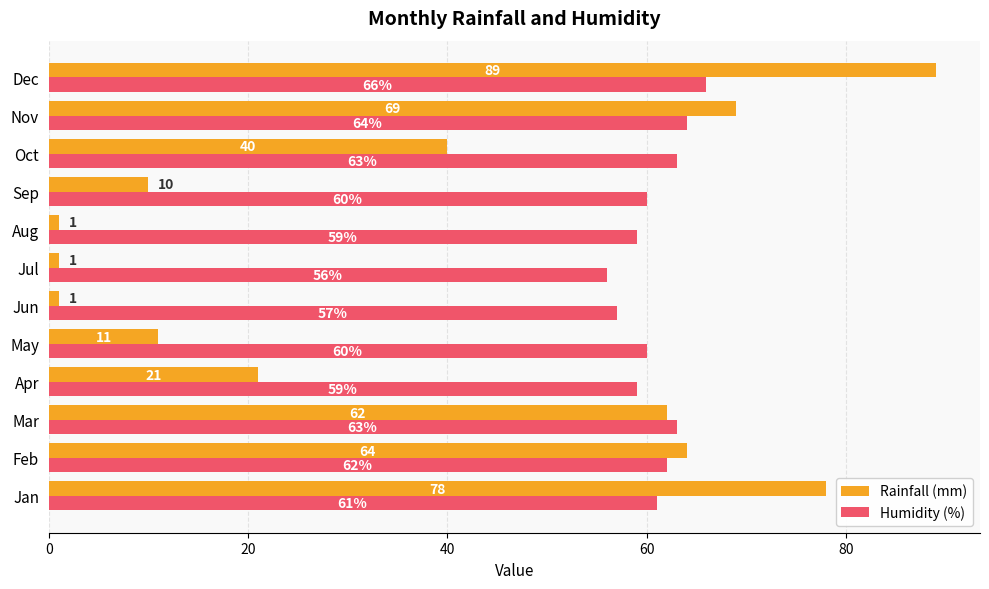

Rank the series at Dec from highest to lowest value.

Rainfall (mm), Humidity (%)